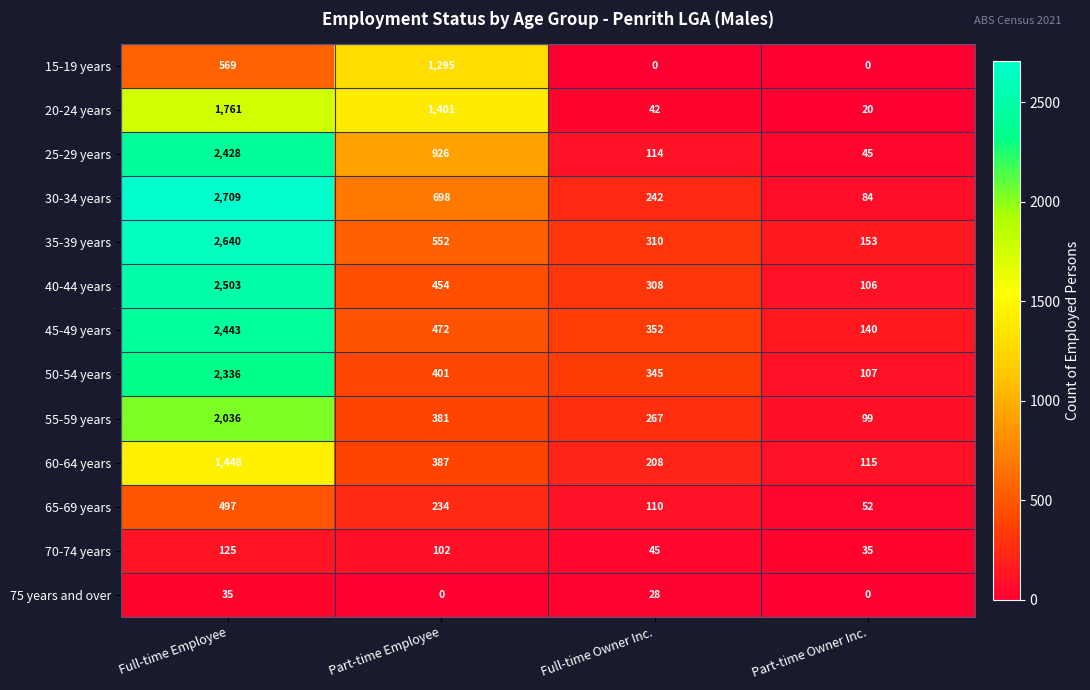

How many values in the 75 years and over series are below 28?

2